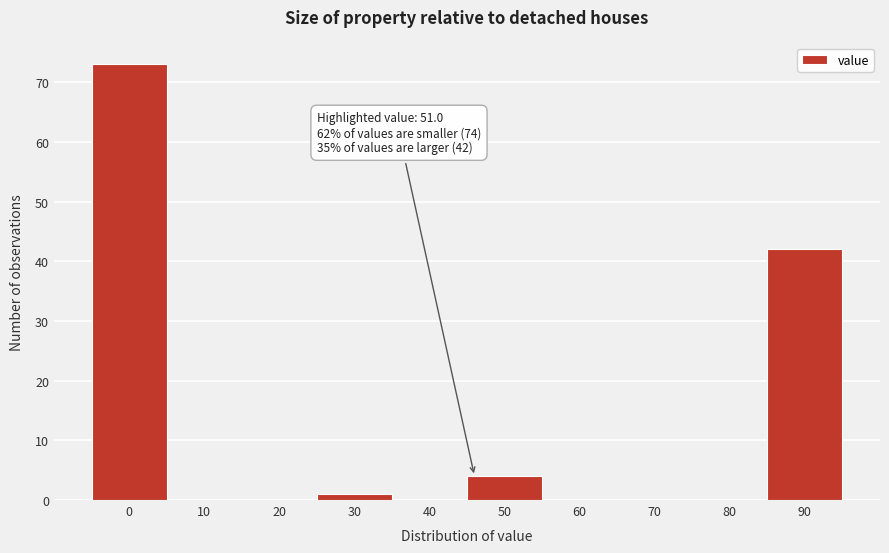

Reading left to right, what are all the values shown in this chart?

0=73	10=0	20=0	30=1	40=0	50=4	60=0	70=0	80=0	90=42